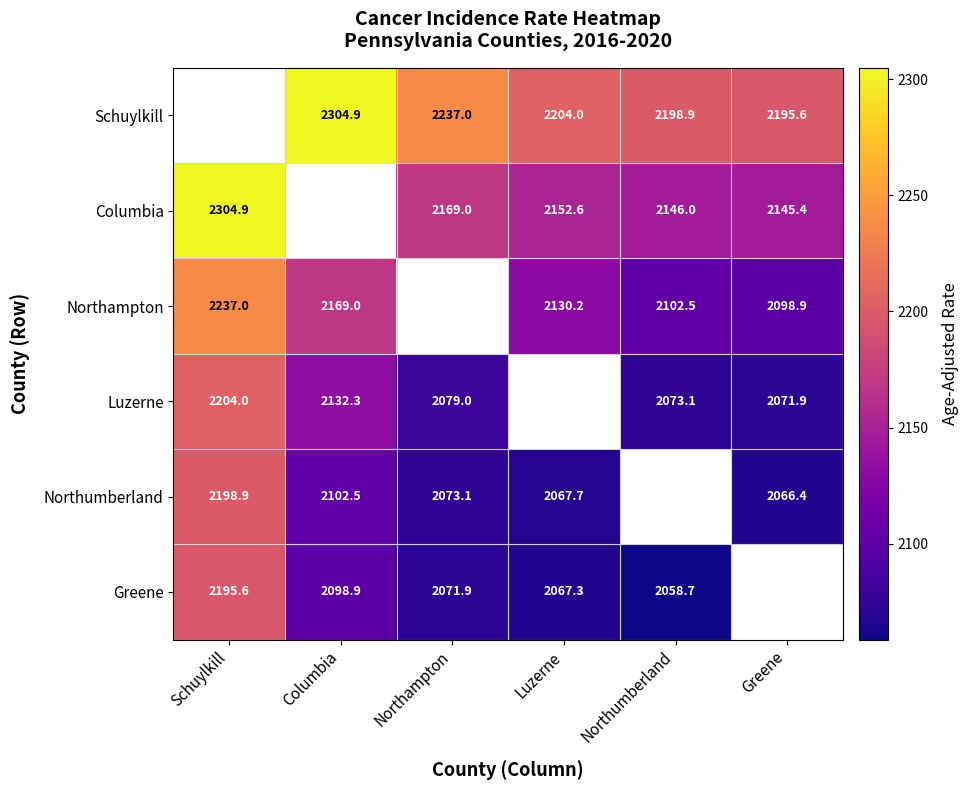

How many data points does each series have?

6